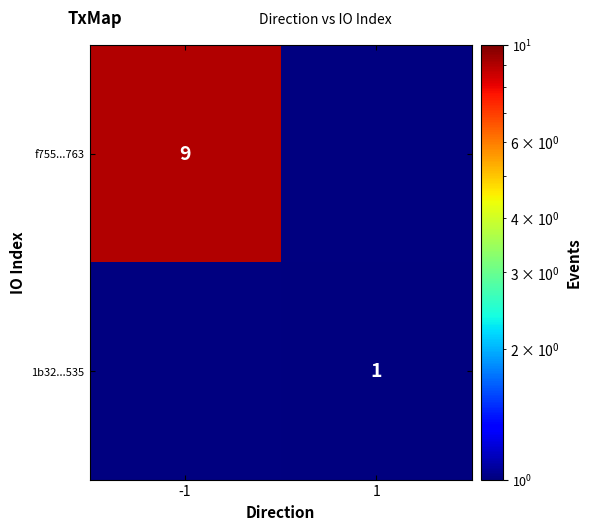

The 1b32...535 series shows 1 at 1. True or false?

True